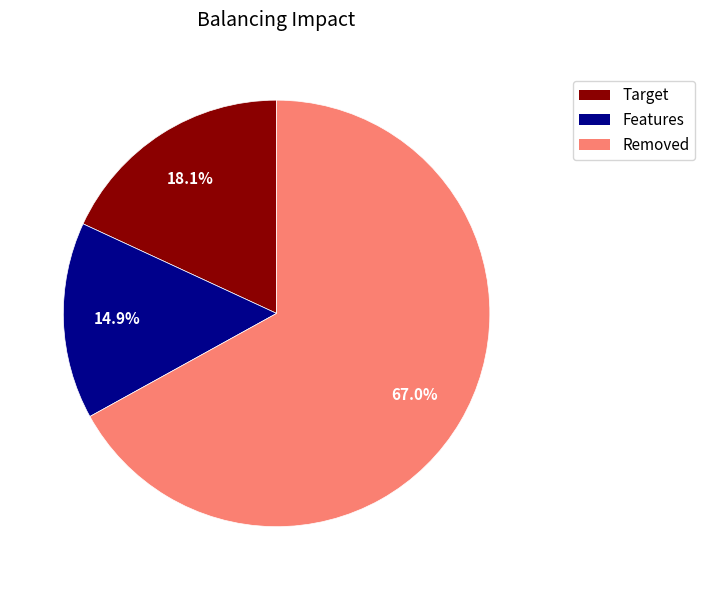

Is there a majority slice in this chart?

Yes